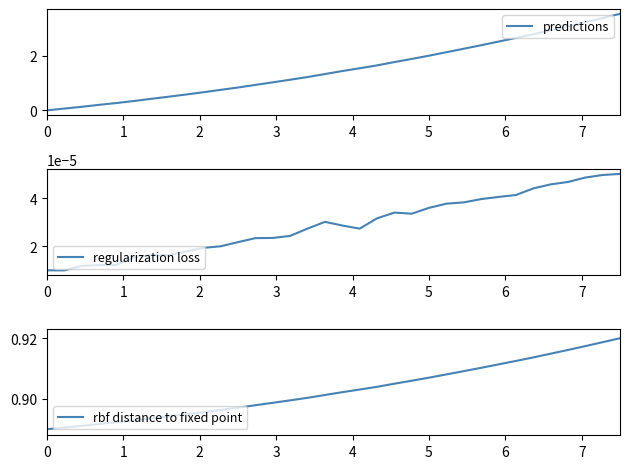

Does the chart have visible grid lines?

No